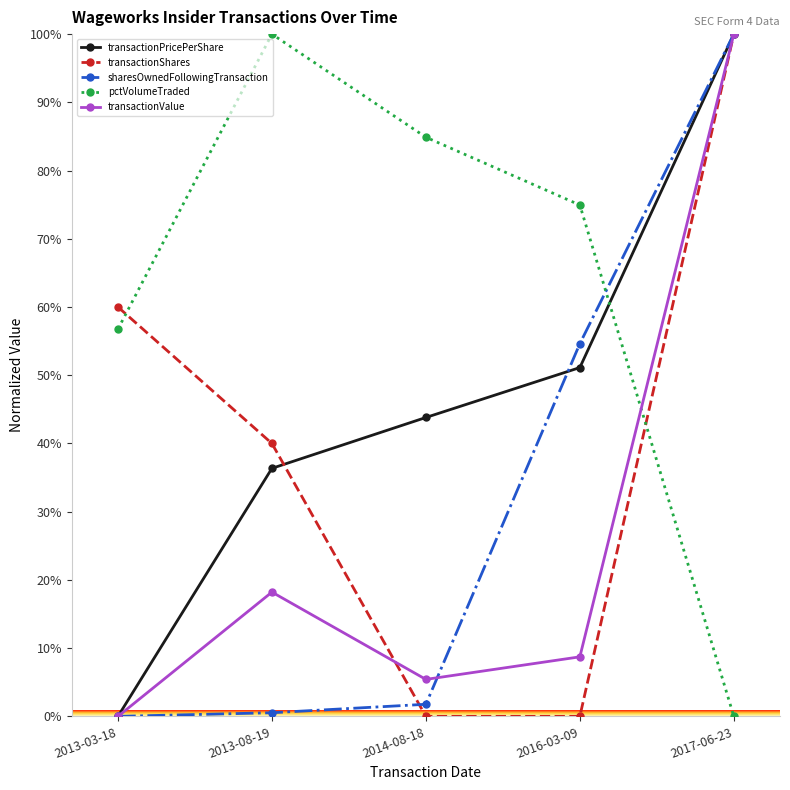

What is the label of the 4th point from the right?

2013-08-19